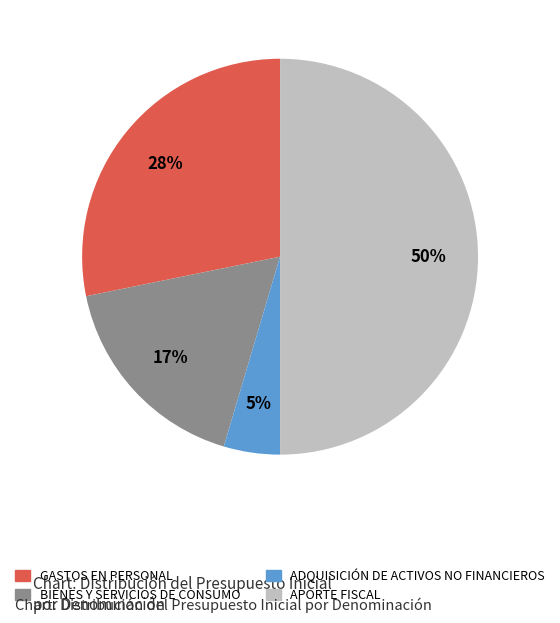

Is ADQUISICIÓN DE ACTIVOS NO FINANCIEROS the majority of the pie?

No